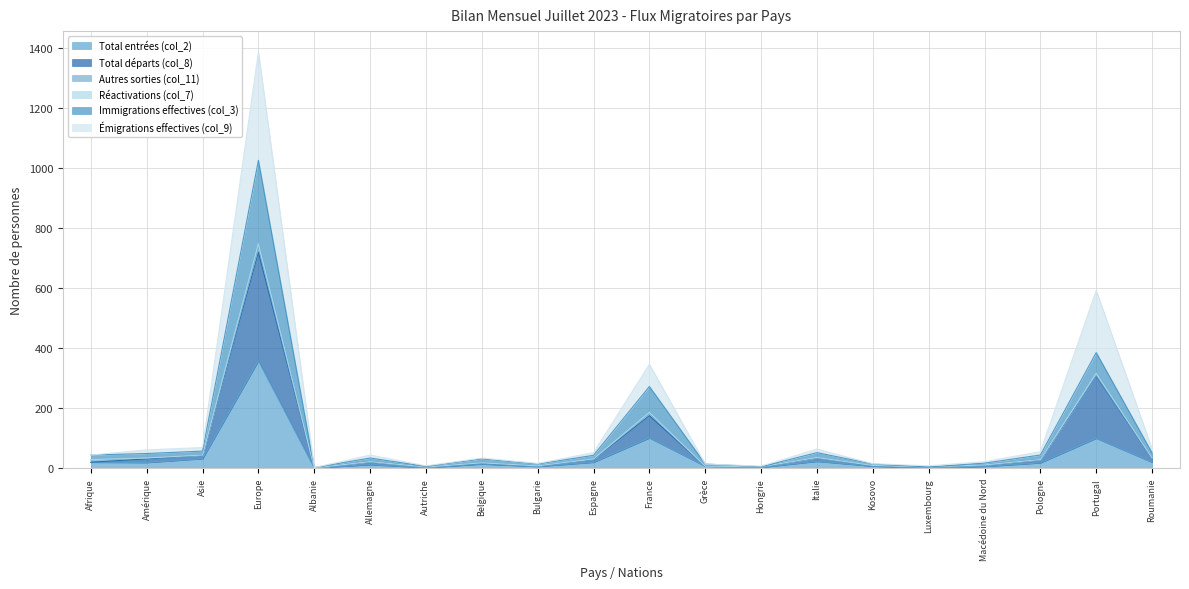

How many categories are shown in the chart?

20